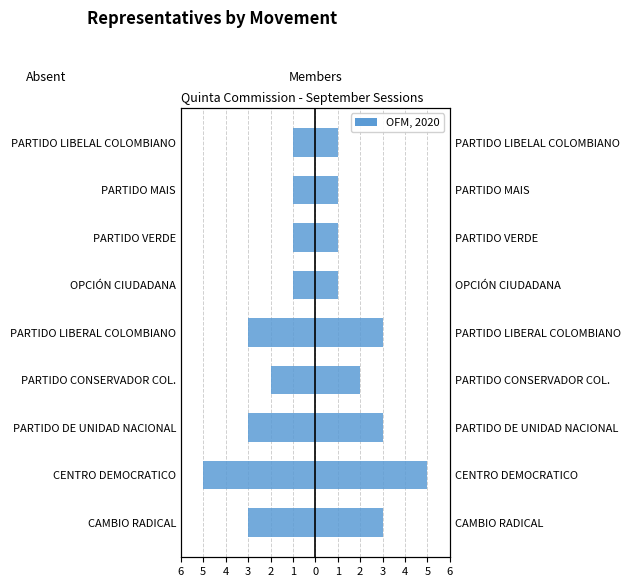

The value of Absent / Excused (proxy) at PARTIDO MAIS is -1. True or false?

True